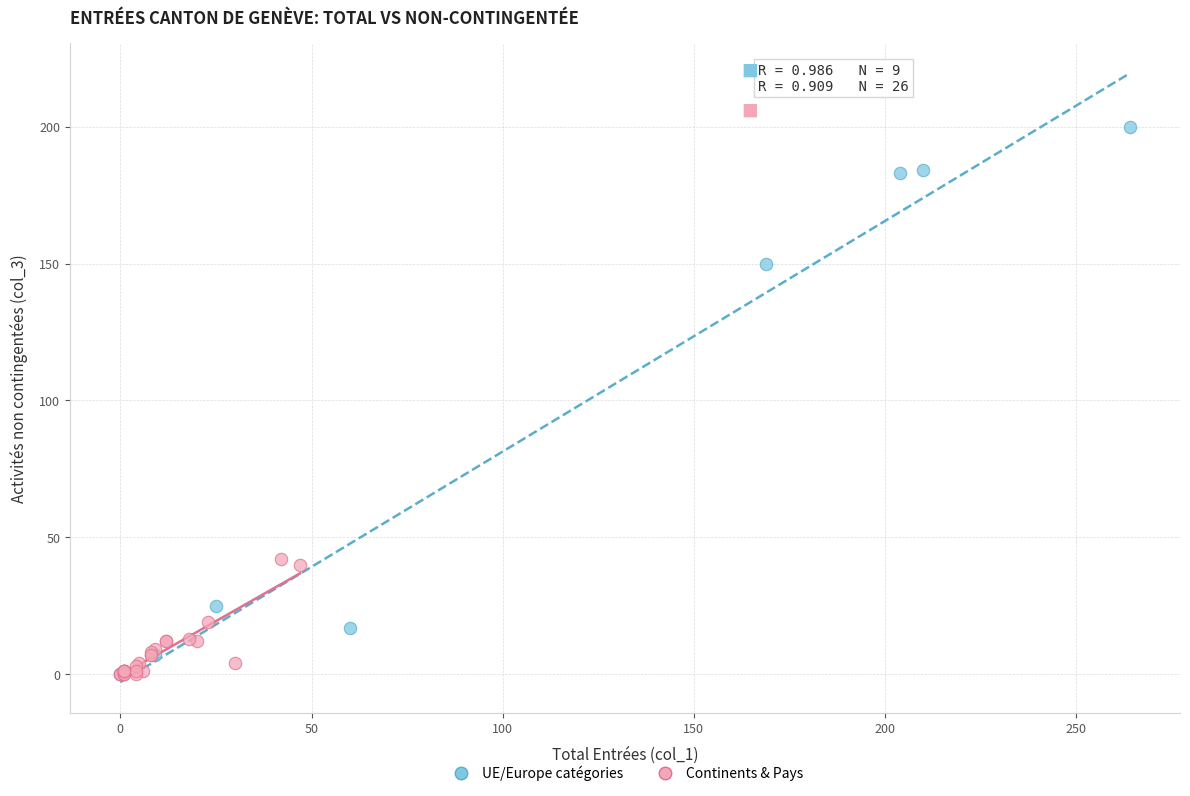

Which series has the largest Y range (max minus min)?

UE/Europe catégories